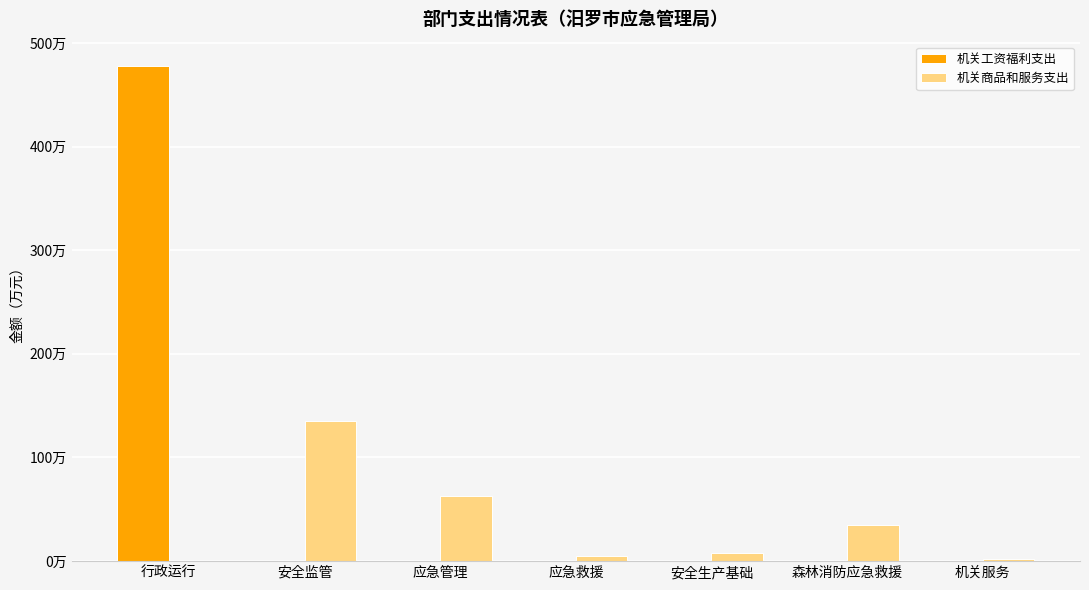

Which series has the largest range (max minus min)?

机关工资福利支出